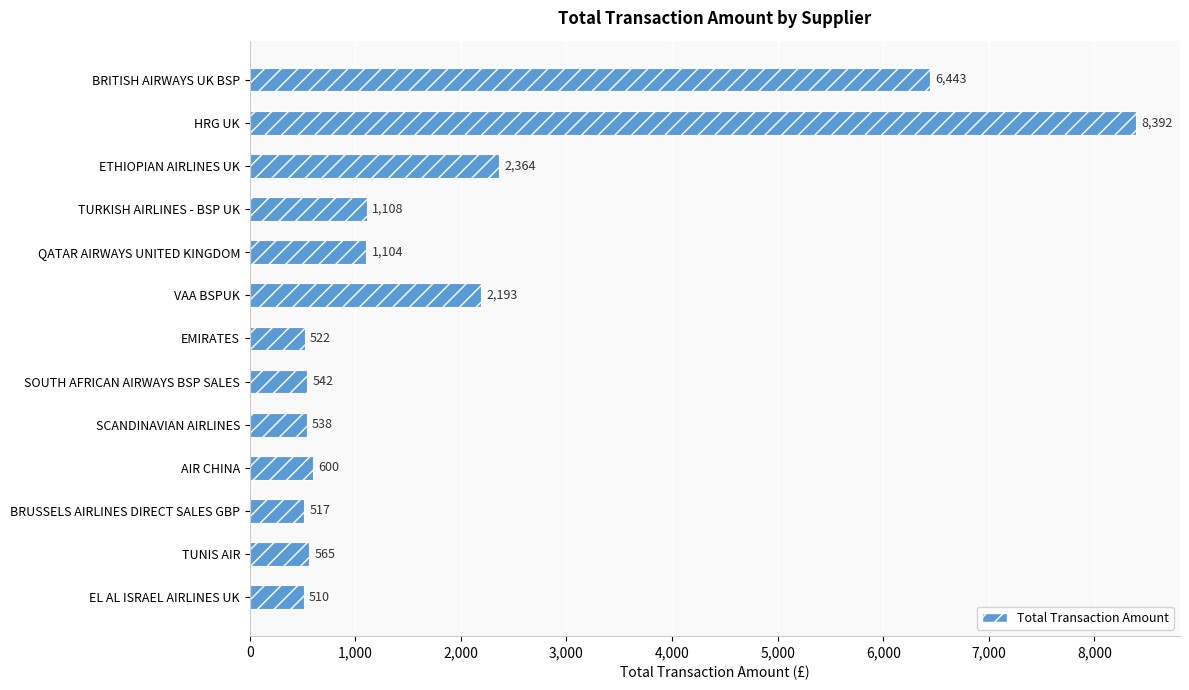

What is the greatest value displayed?

8391.6